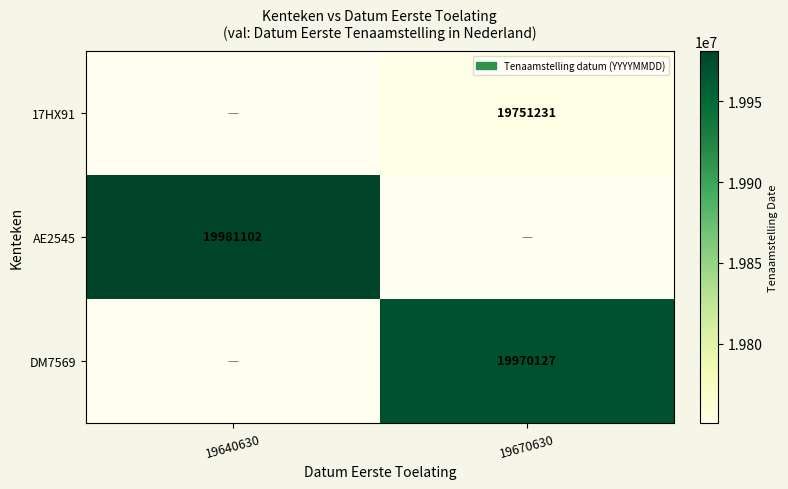

The AE2545 series shows 27281181 at 19640630. True or false?

False